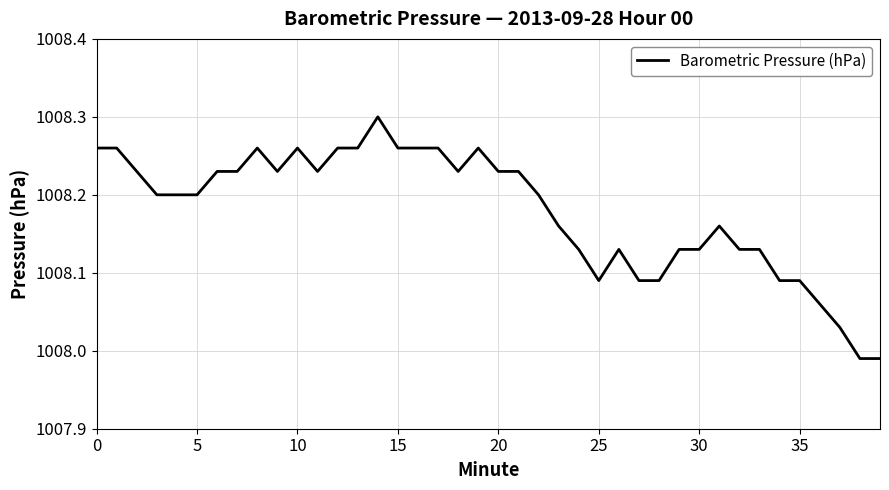

How many categories are shown in the chart?

40